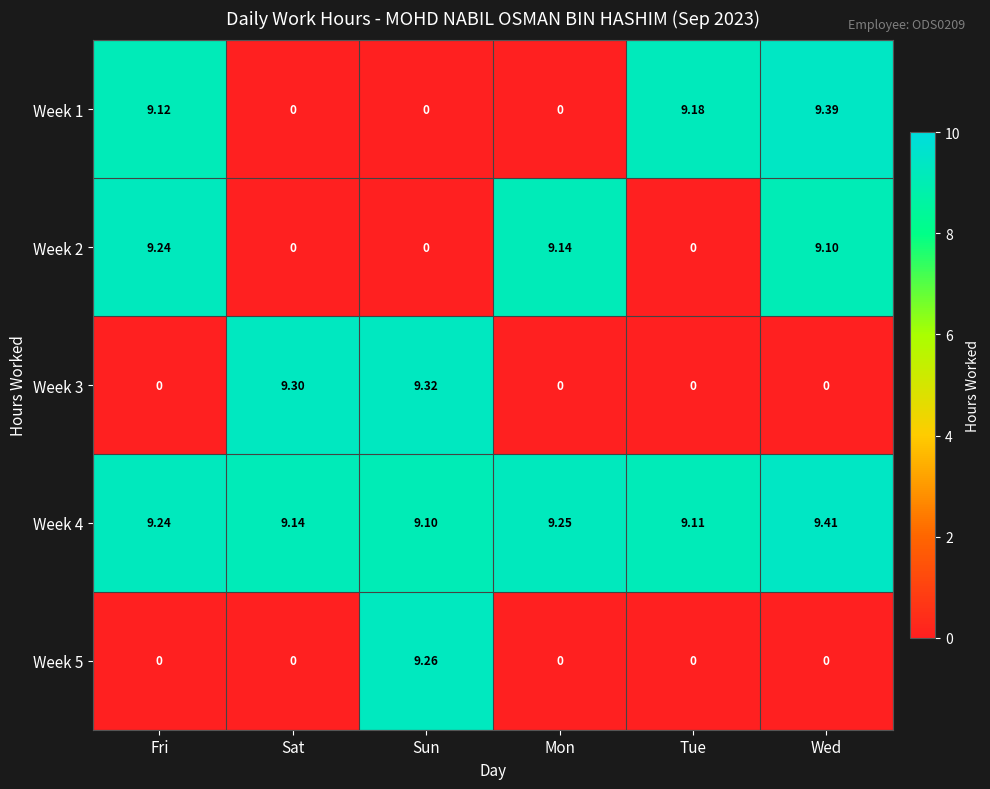

At which category is the sum across all series the highest?

Wed